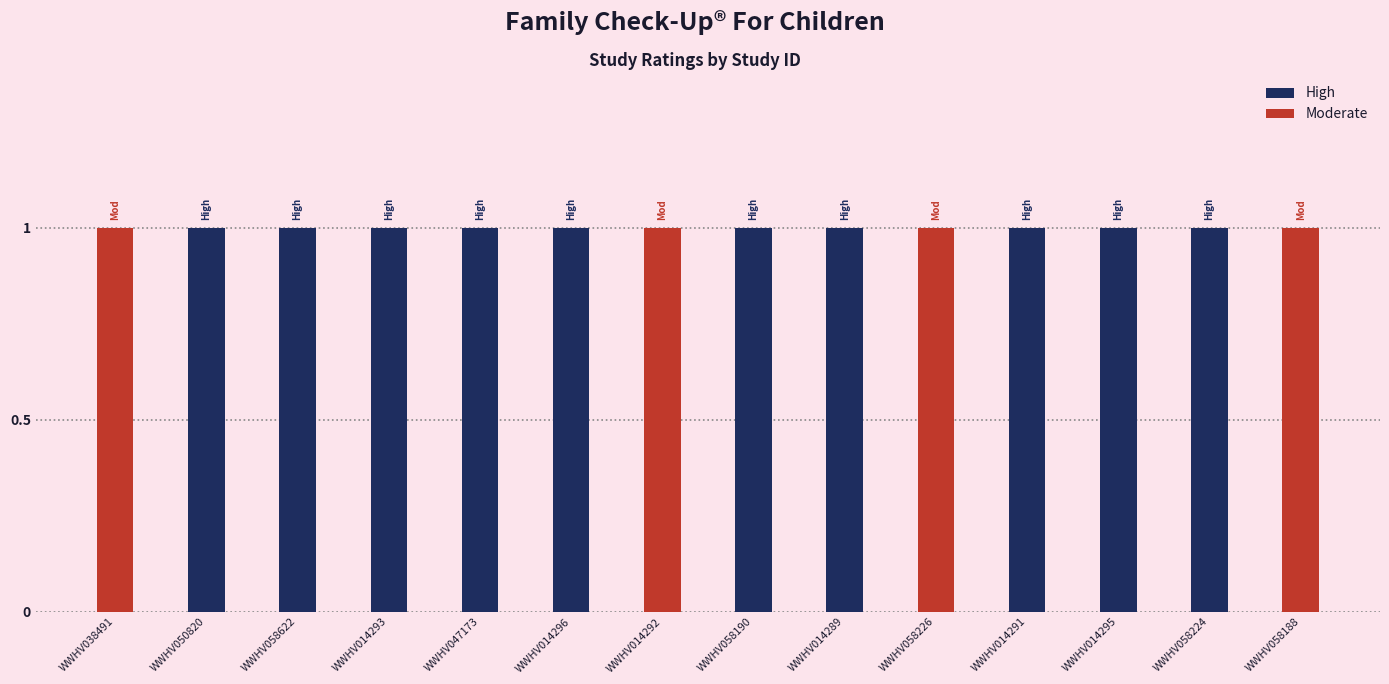

Reading right to left, what are all the values shown in this chart?

High: WWHV058188=0	WWHV058224=1	WWHV014295=1	WWHV014291=1	WWHV058226=0	WWHV014289=1	WWHV058190=1	WWHV014292=0	WWHV014296=1	WWHV047173=1	WWHV014293=1	WWHV058622=1	WWHV050820=1	WWHV038491=0
Moderate: WWHV058188=1	WWHV058224=0	WWHV014295=0	WWHV014291=0	WWHV058226=1	WWHV014289=0	WWHV058190=0	WWHV014292=1	WWHV014296=0	WWHV047173=0	WWHV014293=0	WWHV058622=0	WWHV050820=0	WWHV038491=1